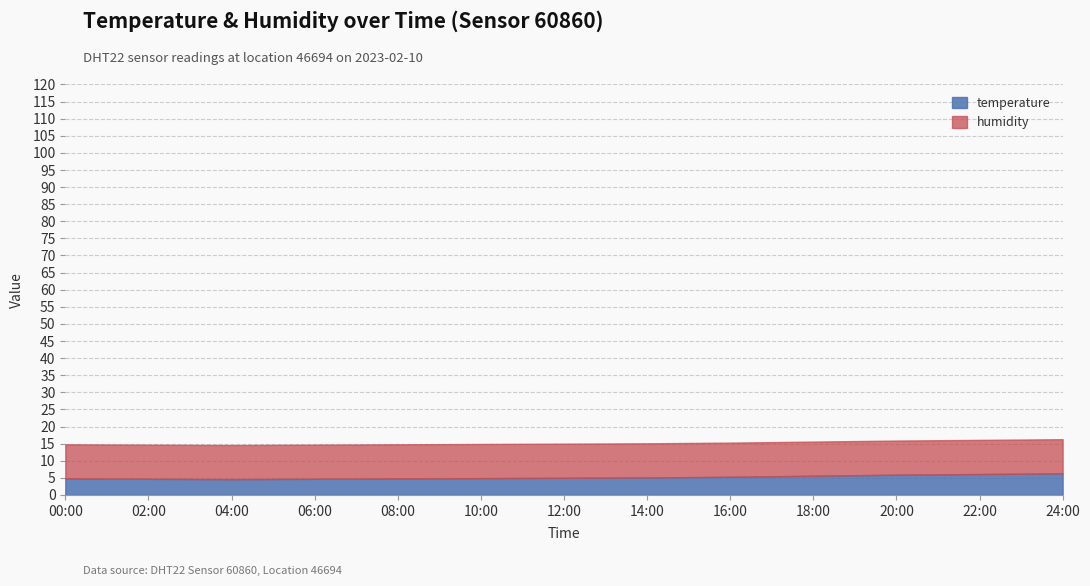

At which category does the chart reach its minimum across all series?

04:00